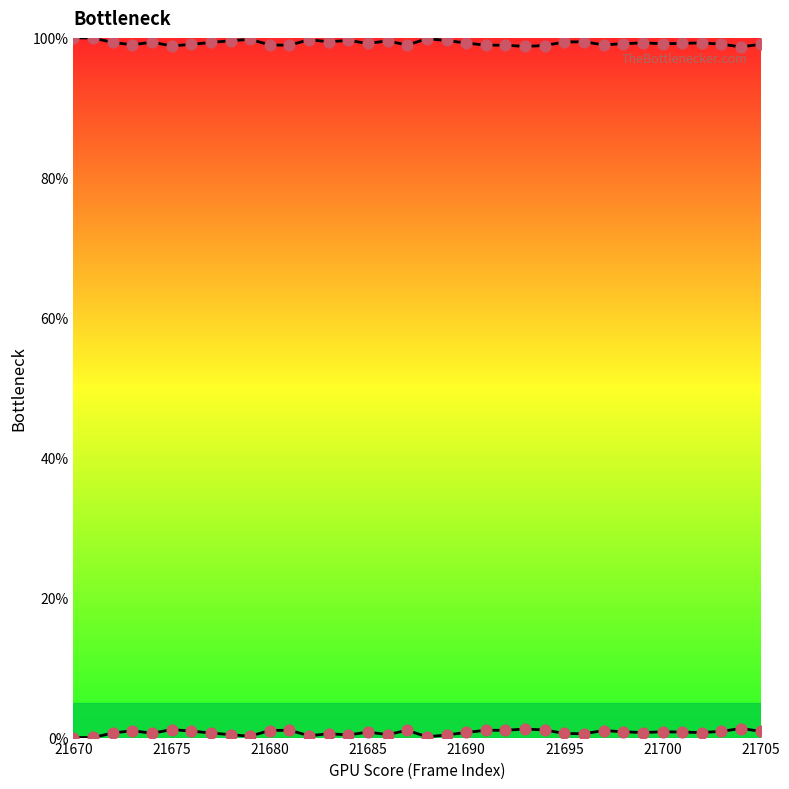

How many lines are shown in the chart?

2